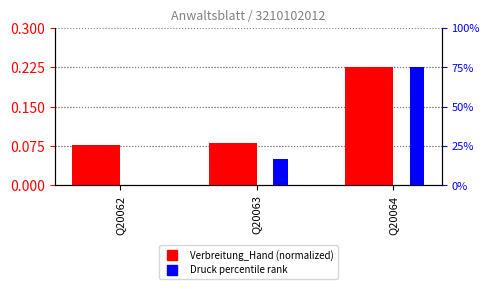

How many bars are there in each group?

2